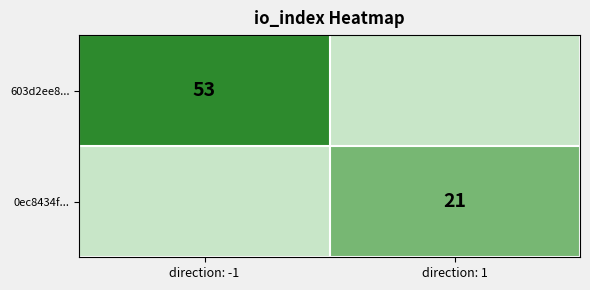

The 603d2ee8... series shows 72 at direction: -1. True or false?

False